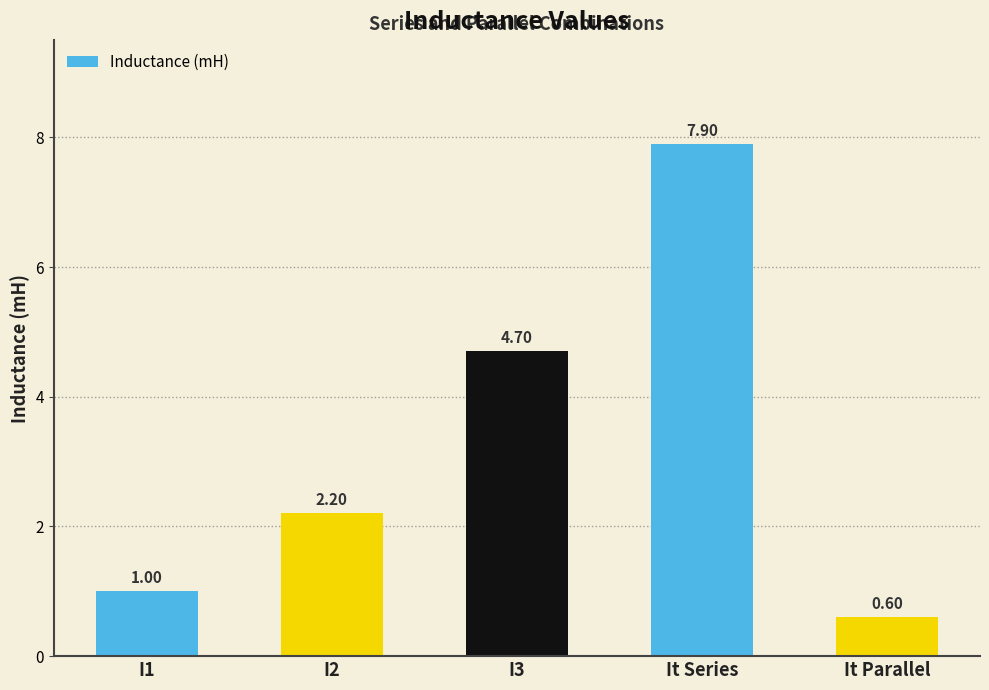

At which label is the value closest to 4?

I3